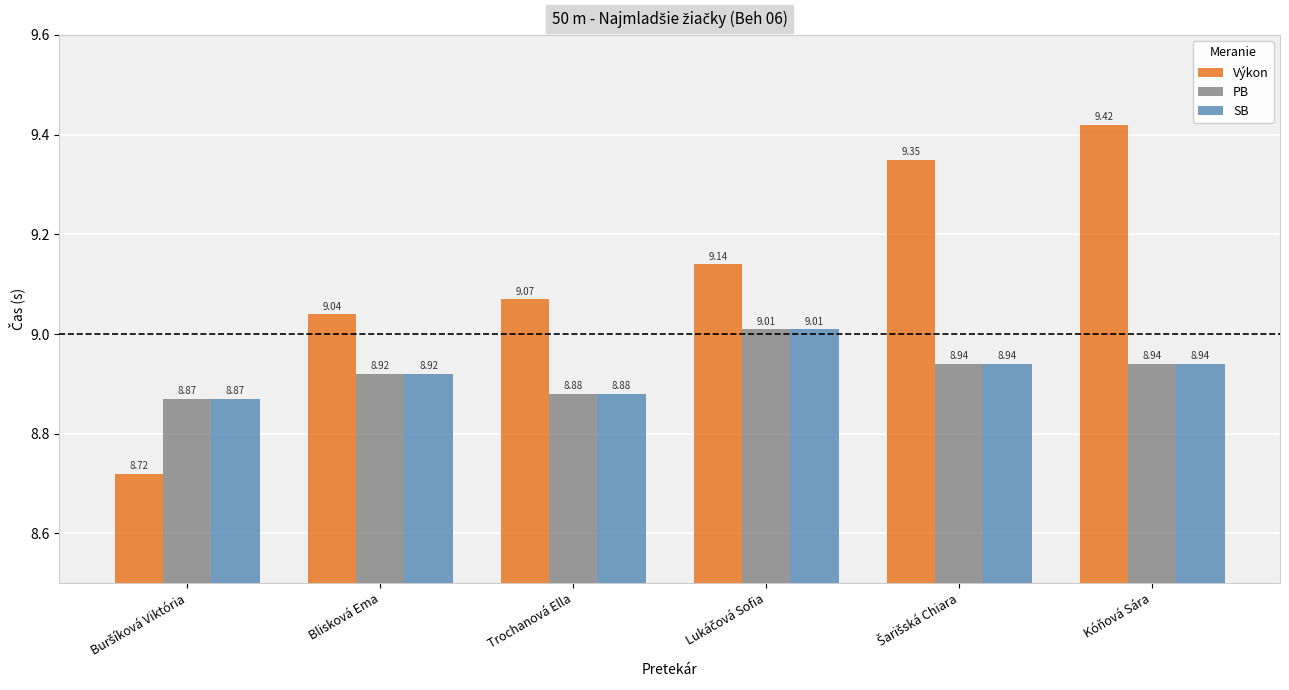

Which series has the widest spread of values?

Výkon